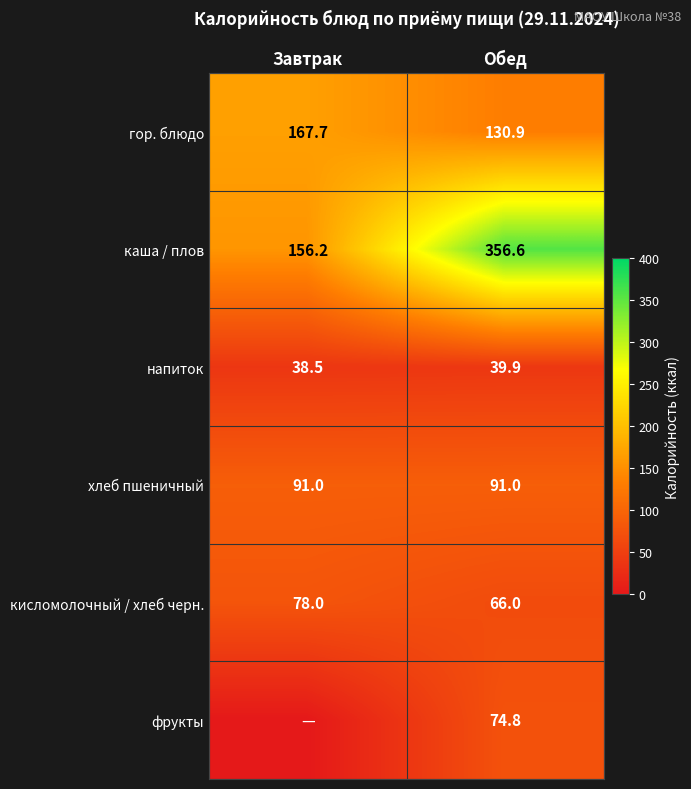

Which category has the lowest value across all series?

Завтрак